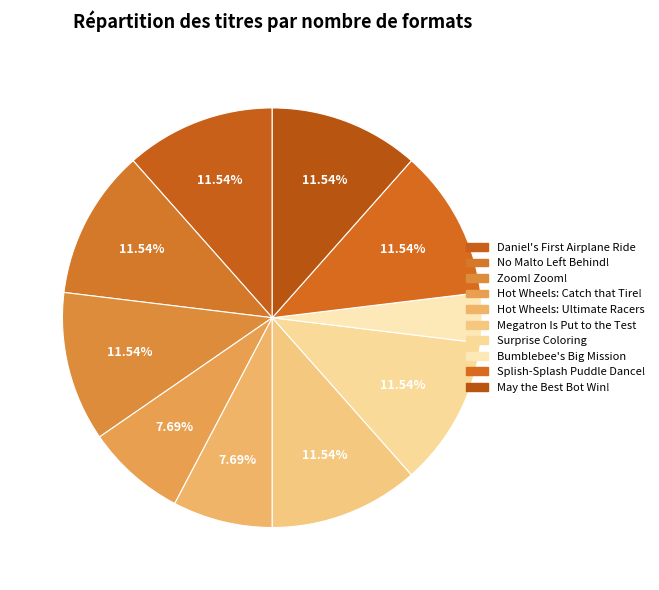

How many slices are in this pie chart?

10